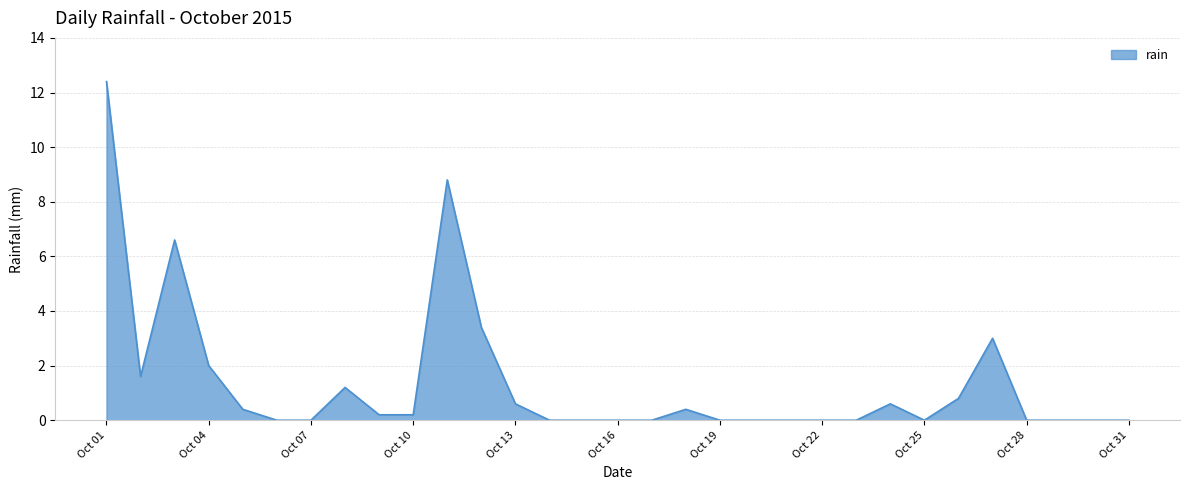

What is the maximum value shown in the chart?

12.4